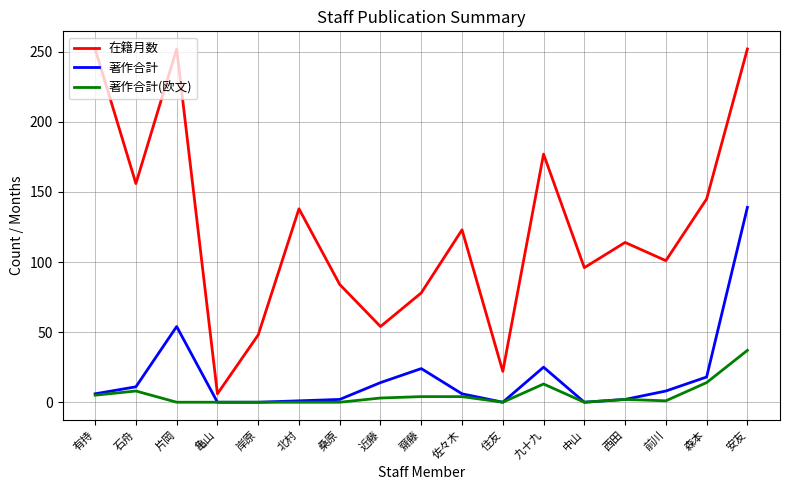

Which series has the largest range (max minus min)?

在籍月数